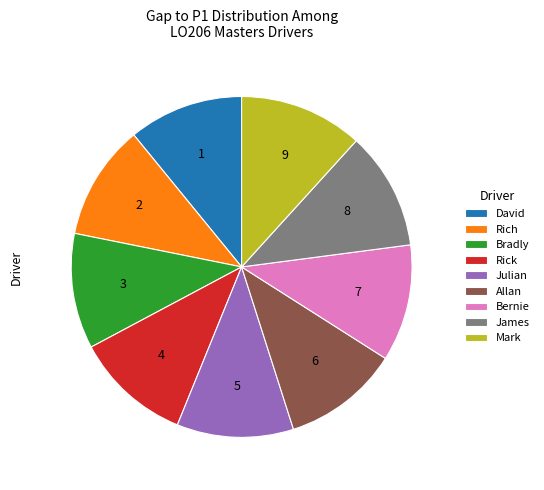

Do Rick and Mark together represent more than half of the pie?

No